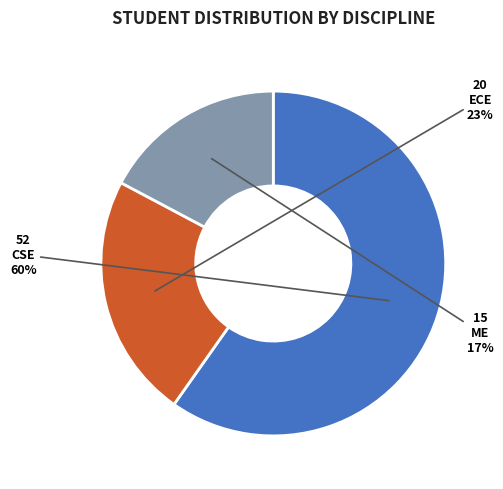

What is the majority slice?

CSE